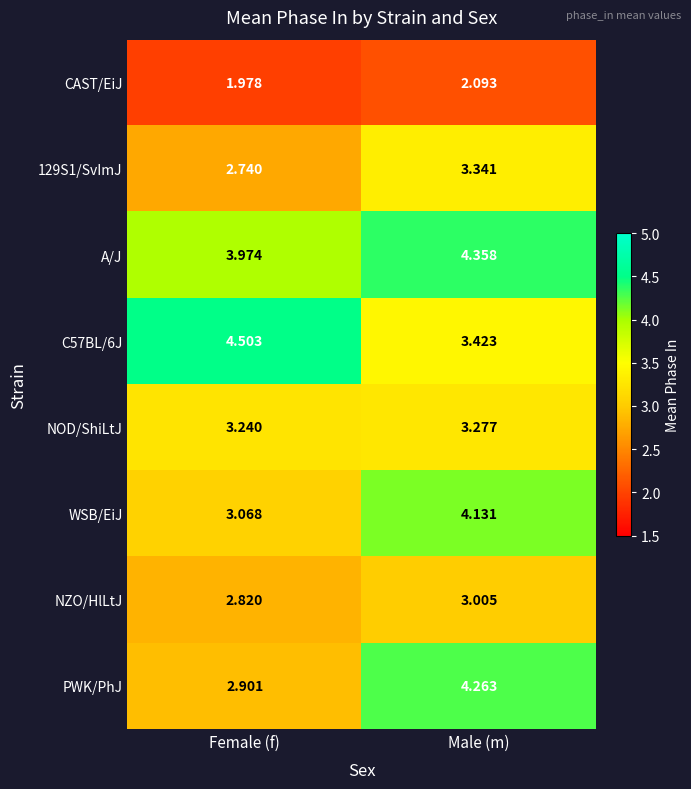

At which label is CAST/EiJ closest to 2?

Female (f)